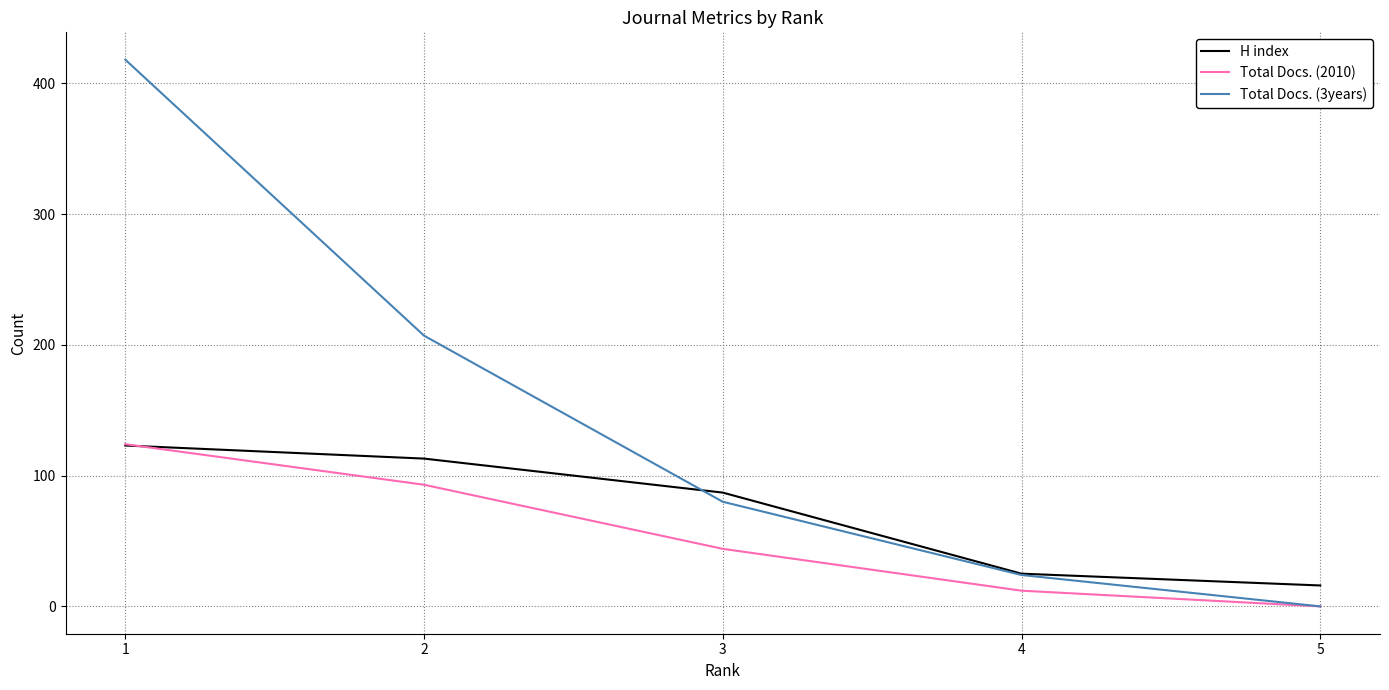

Which series changed the most between 1 and 4?

Total Docs. (3years)